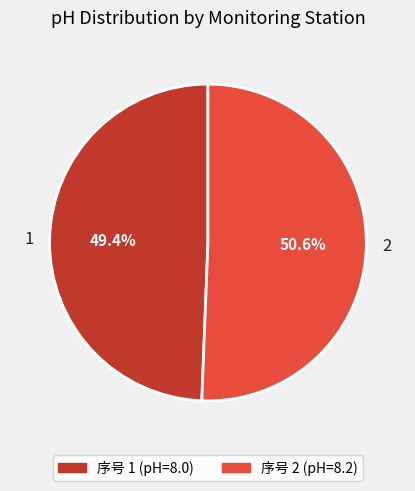

True or false: 2 accounts for 51% of the total.

True